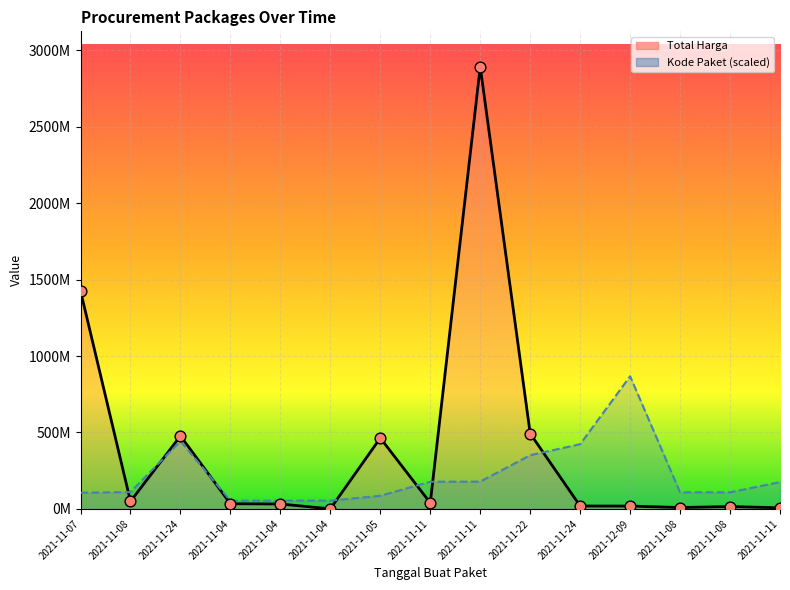

Which series has the largest total across all categories?

Total Harga